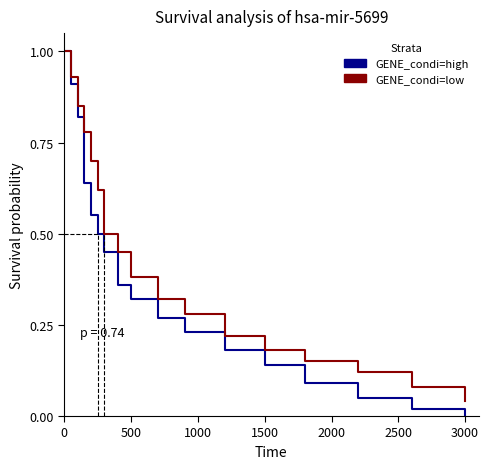

List the series in order of their overall mean, lowest first.

GENE_condi=high, GENE_condi=low